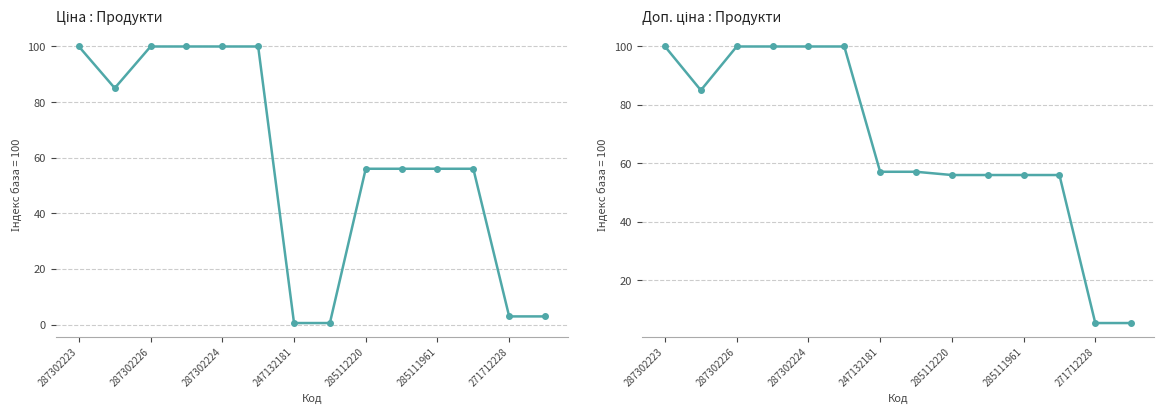

What is the difference between the maximum and minimum values in the Доп. ціна series?

94.6